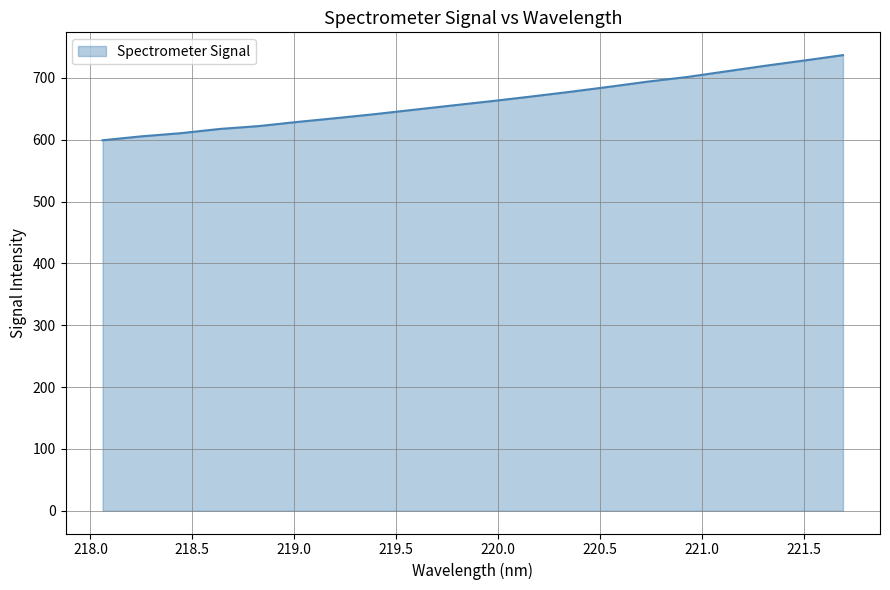

What is the maximum value shown in the chart?

737.0